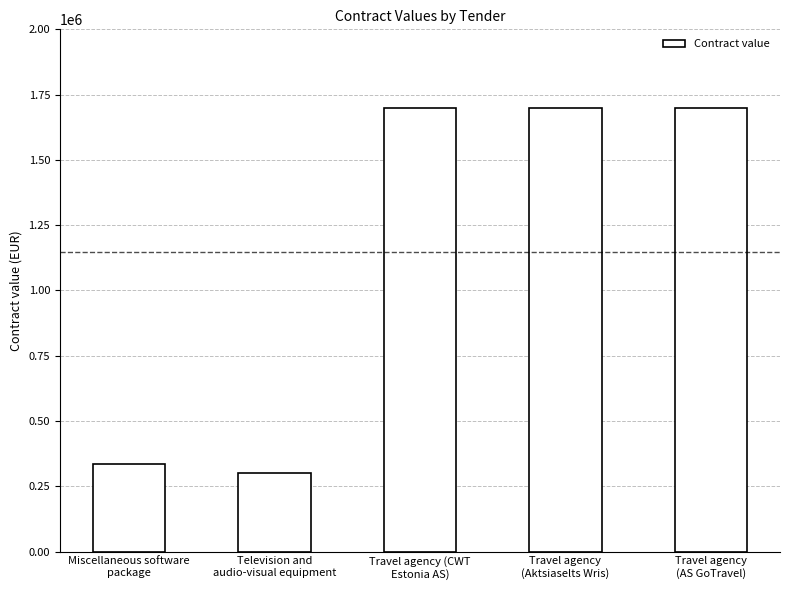

Is it true that the value at Television and
audio-visual equipment is 538293?

False